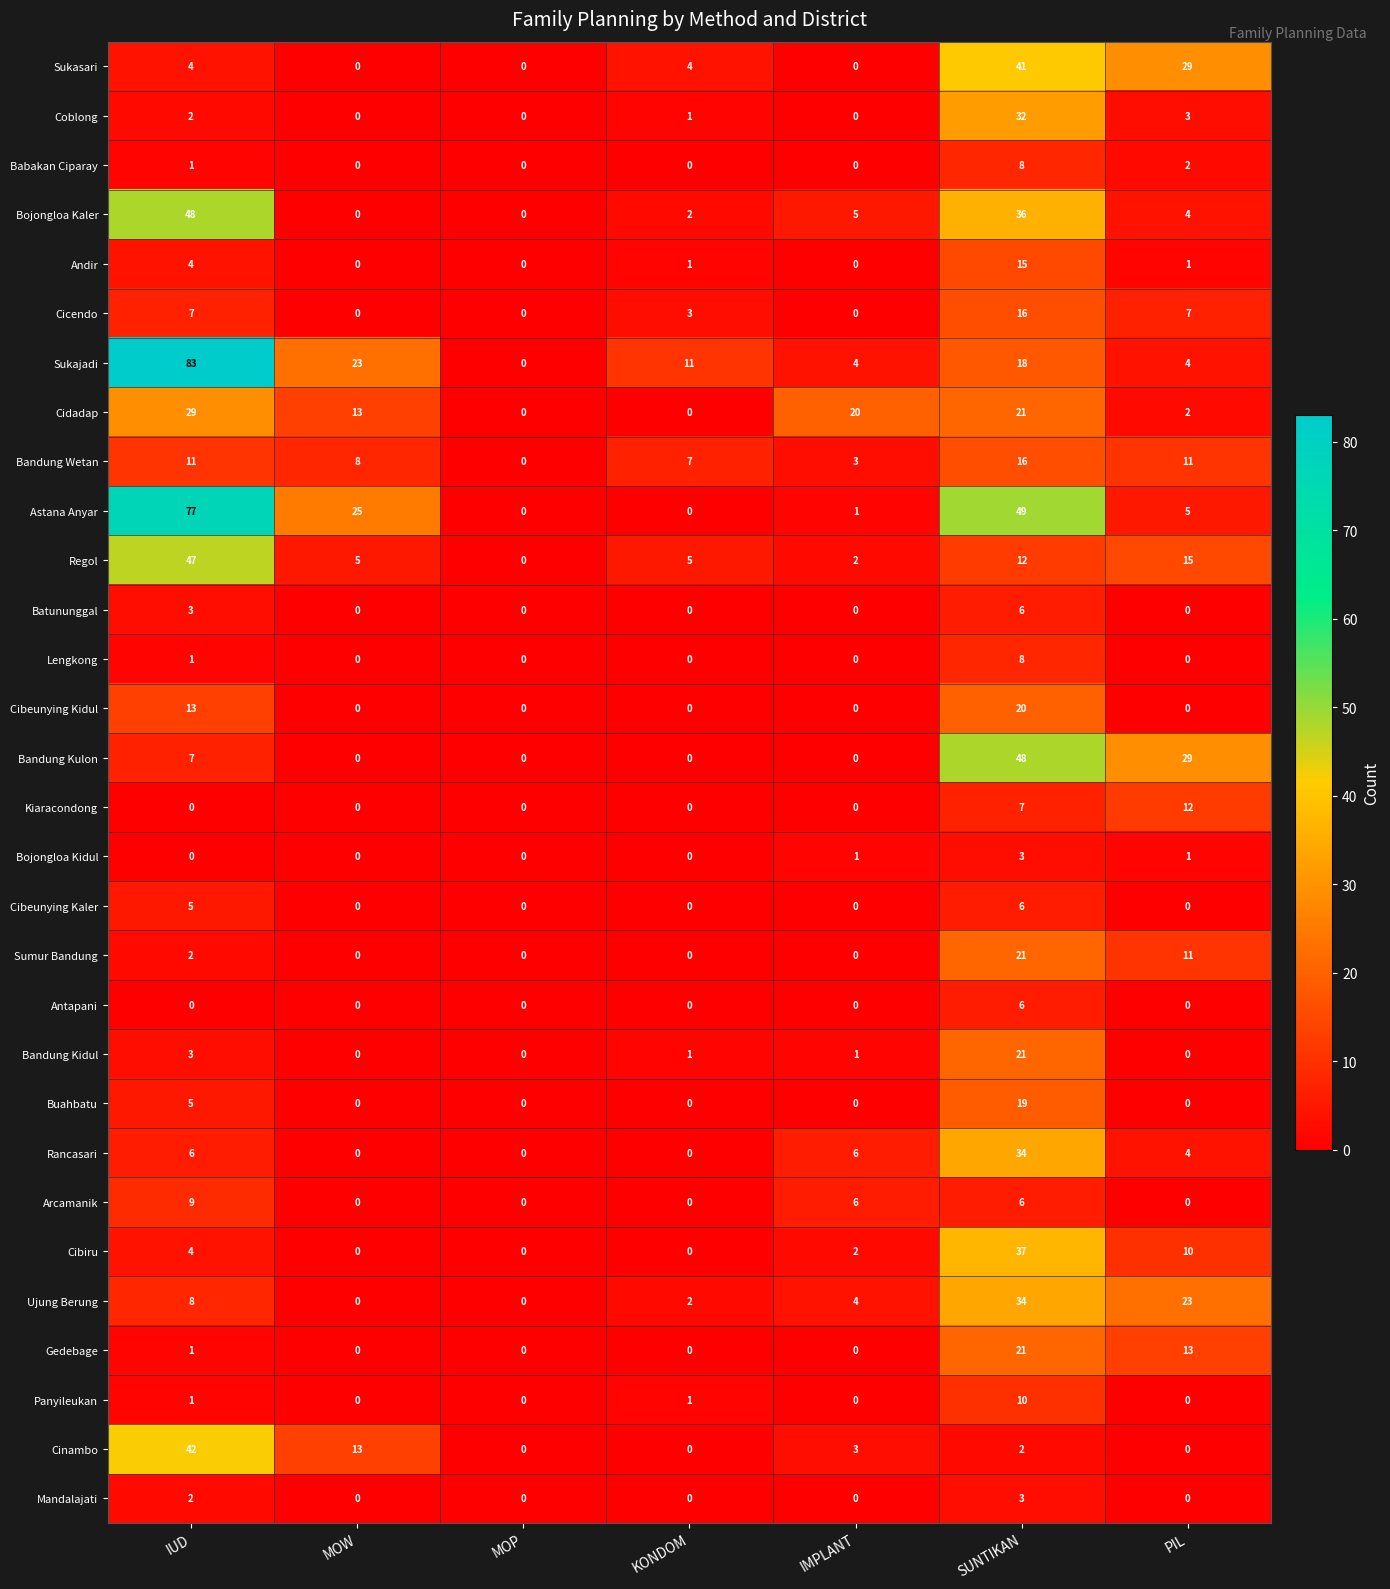

What is the sum of all Arcamanik values?

21